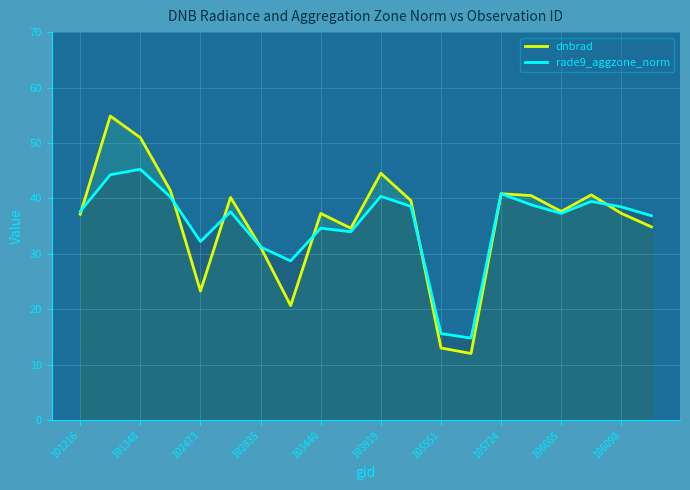

What is the value of the rade9_aggzone_norm point at the 20th from the left?

36.9